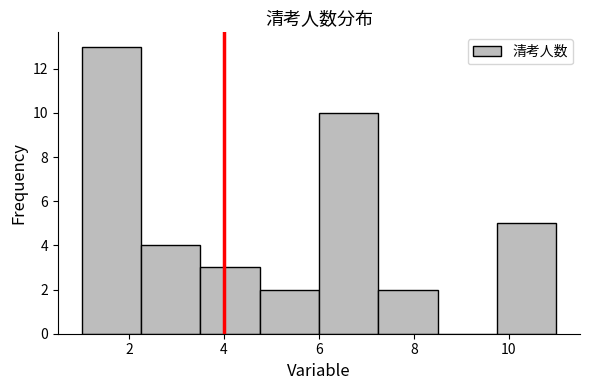

Which range on the x-axis has the tallest bar?

1.00 to 2.25